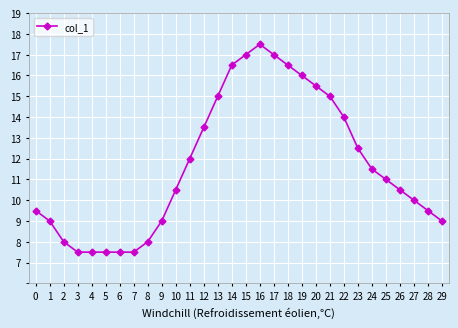

What is the value of the 29th point from the left?

9.5